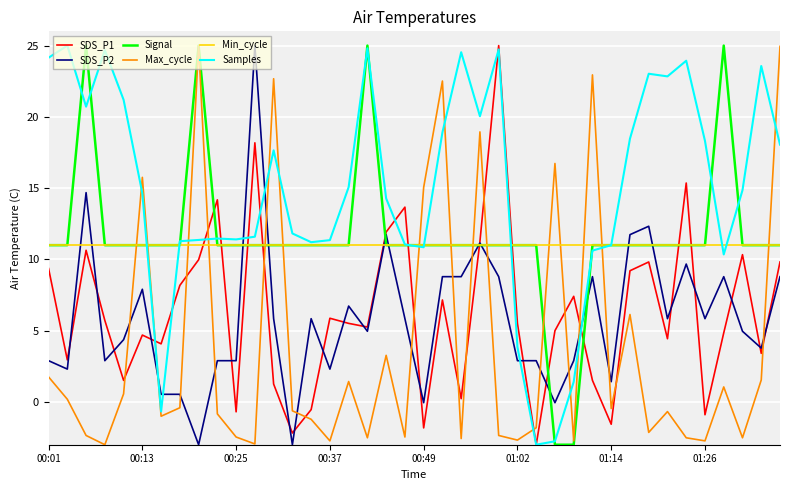

What is the minimum value shown in the chart?

-3.0